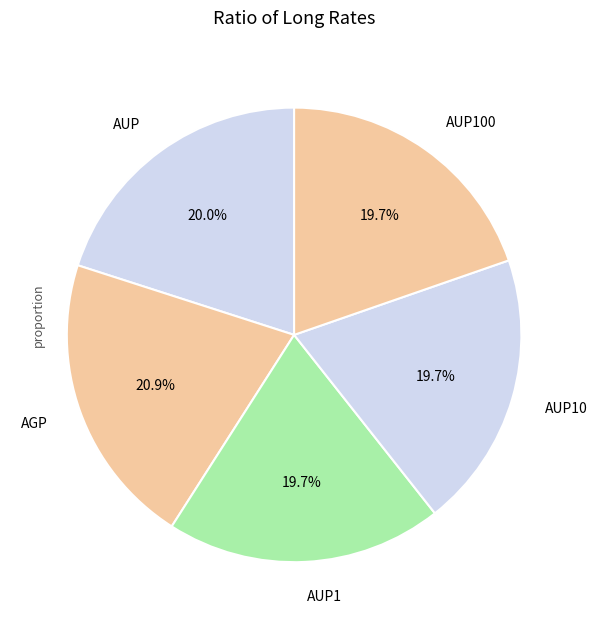

Does AUP100 represent more than half of the total?

No